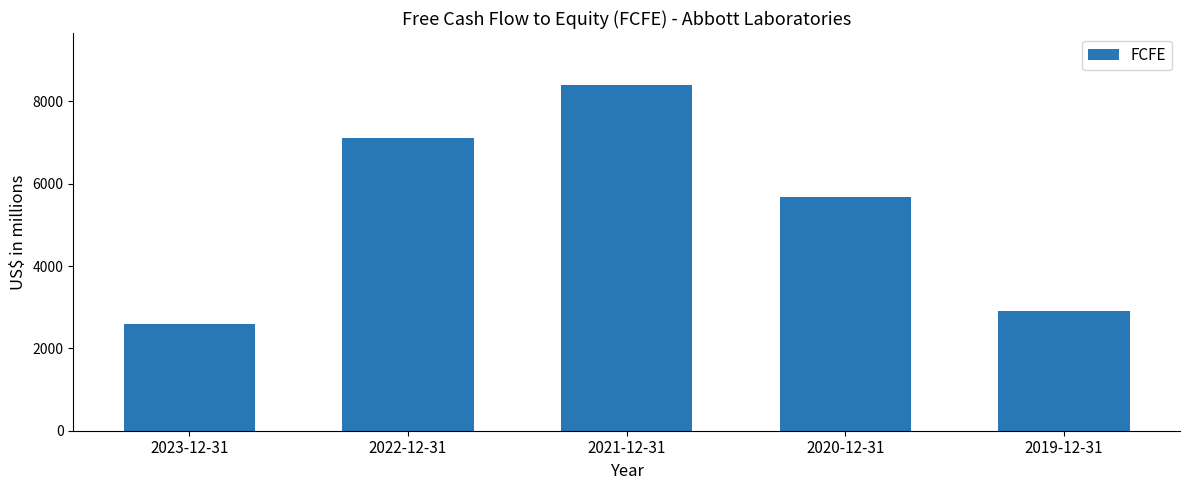

What is the average value?

5332